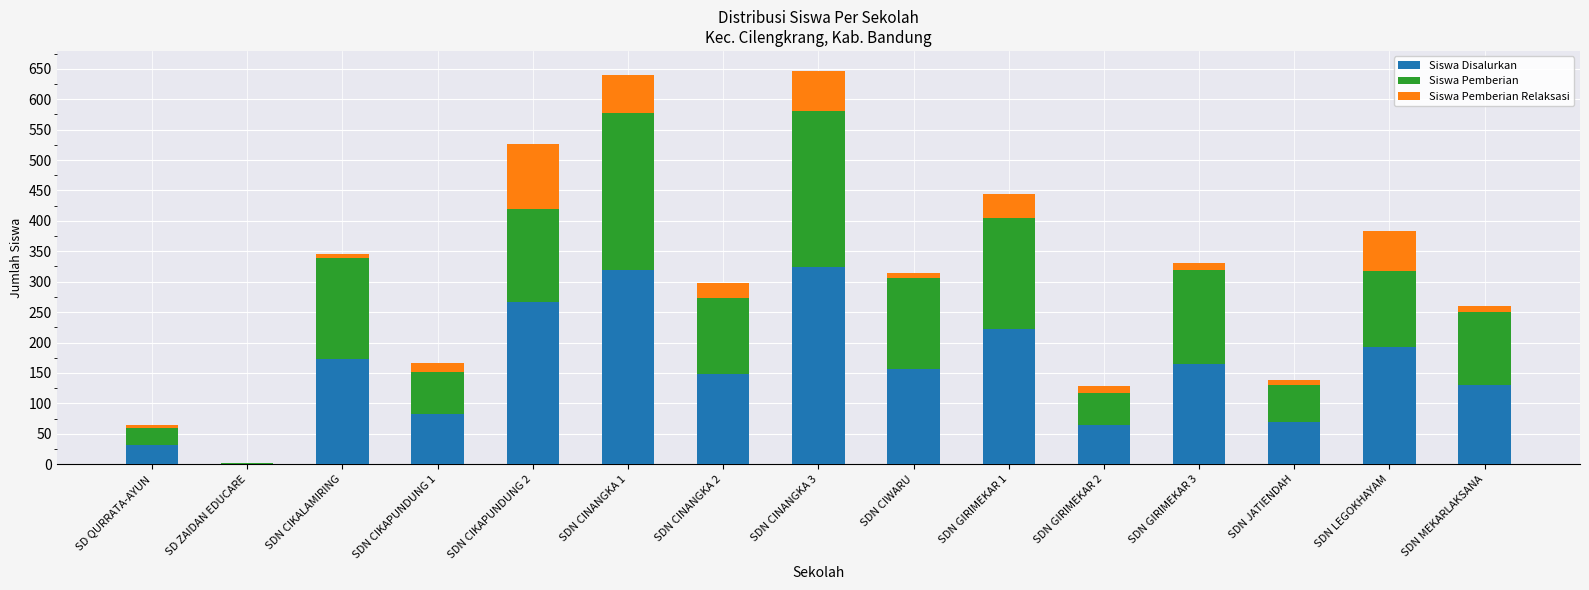

The Siswa Disalurkan series shows 45 at SDN CIKALAMIRING. True or false?

False